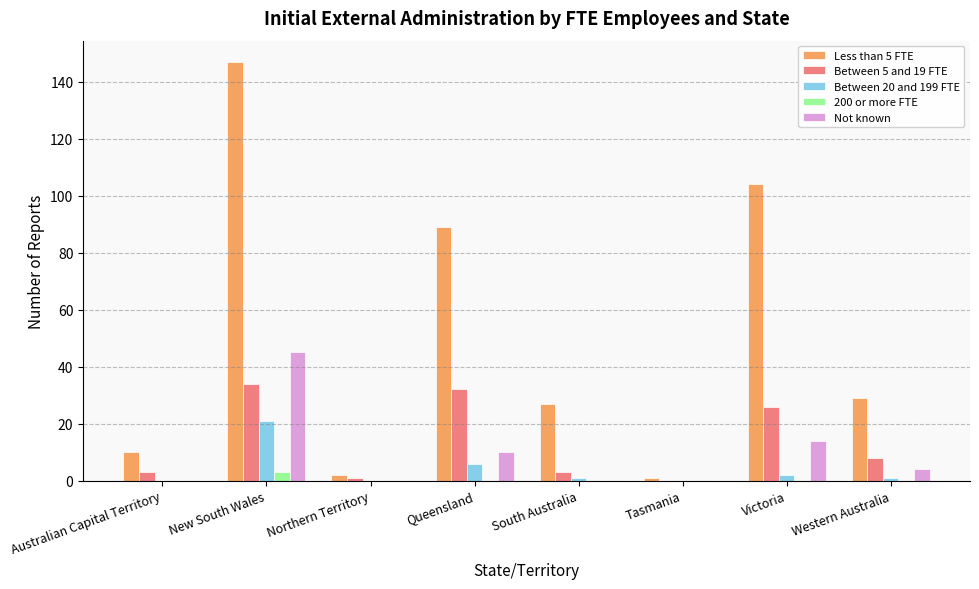

Reading right to left, list all the values displayed in this chart.

Less than 5 FTE: Western Australia=29	Victoria=104	Tasmania=1	South Australia=27	Queensland=89	Northern Territory=2	New South Wales=147	Australian Capital Territory=10
Between 5 and 19 FTE: Western Australia=8	Victoria=26	Tasmania=0	South Australia=3	Queensland=32	Northern Territory=1	New South Wales=34	Australian Capital Territory=3
Between 20 and 199 FTE: Western Australia=1	Victoria=2	Tasmania=0	South Australia=1	Queensland=6	Northern Territory=0	New South Wales=21	Australian Capital Territory=0
200 or more FTE: Western Australia=0	Victoria=0	Tasmania=0	South Australia=0	Queensland=0	Northern Territory=0	New South Wales=3	Australian Capital Territory=0
Not known: Western Australia=4	Victoria=14	Tasmania=0	South Australia=0	Queensland=10	Northern Territory=0	New South Wales=45	Australian Capital Territory=0